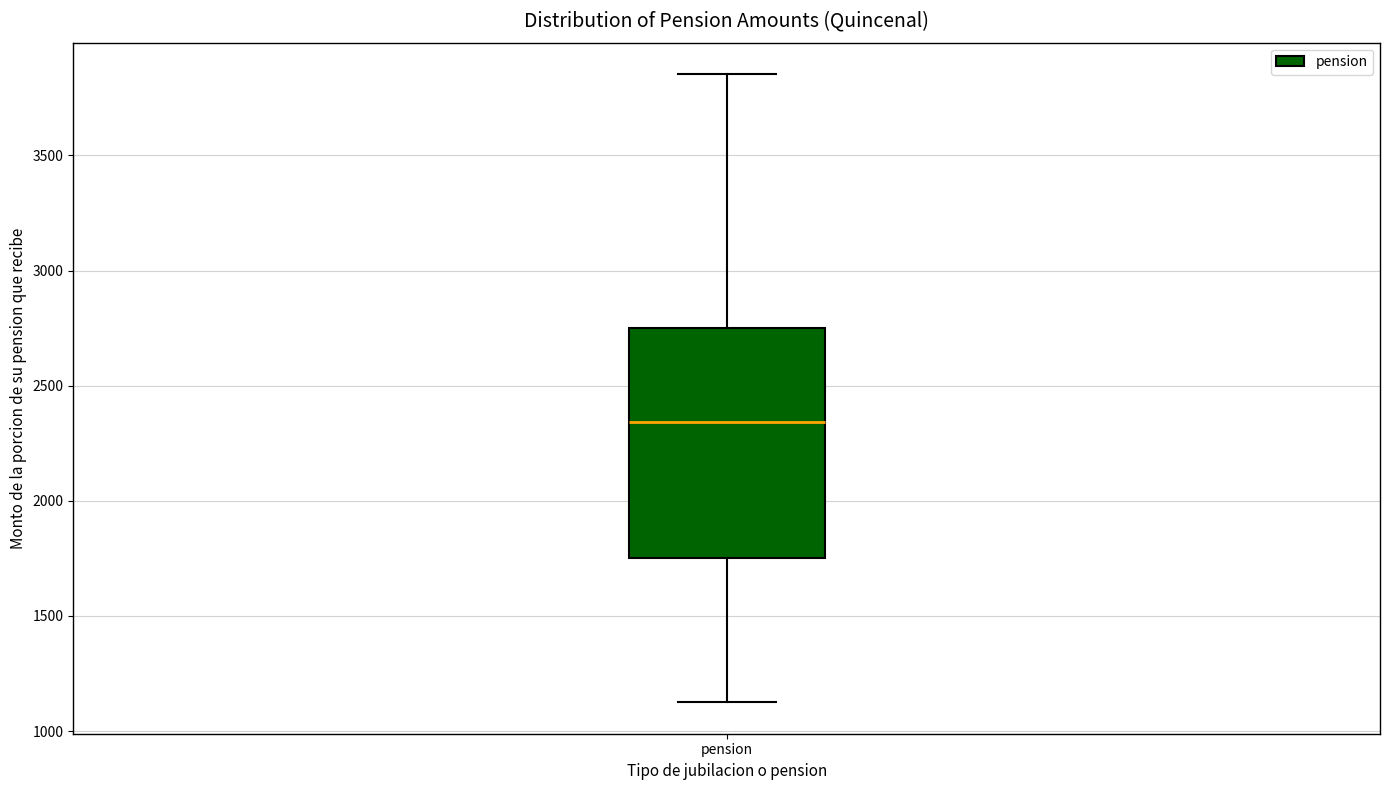

Read this box plot against the y-axis: the position of the median line, the range covered by the box, and the ends of both whiskers. The values are not printed on the chart, so give them approximately, as read against the axis.

median 2350, box 1750 to 2750, whiskers 1100 to 3850